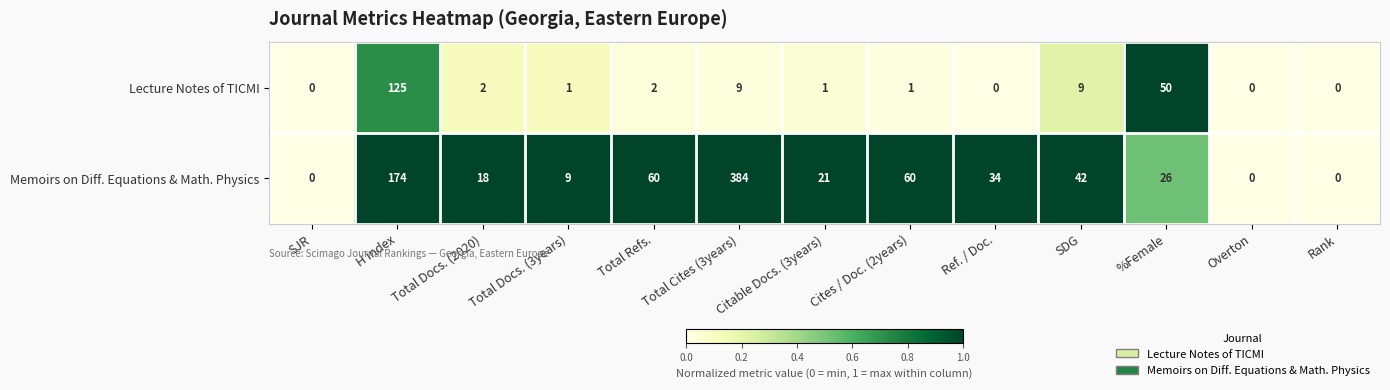

The value of Memoirs on Diff. Equations & Math. Physics at Total Docs. (2020) is 29. True or false?

False